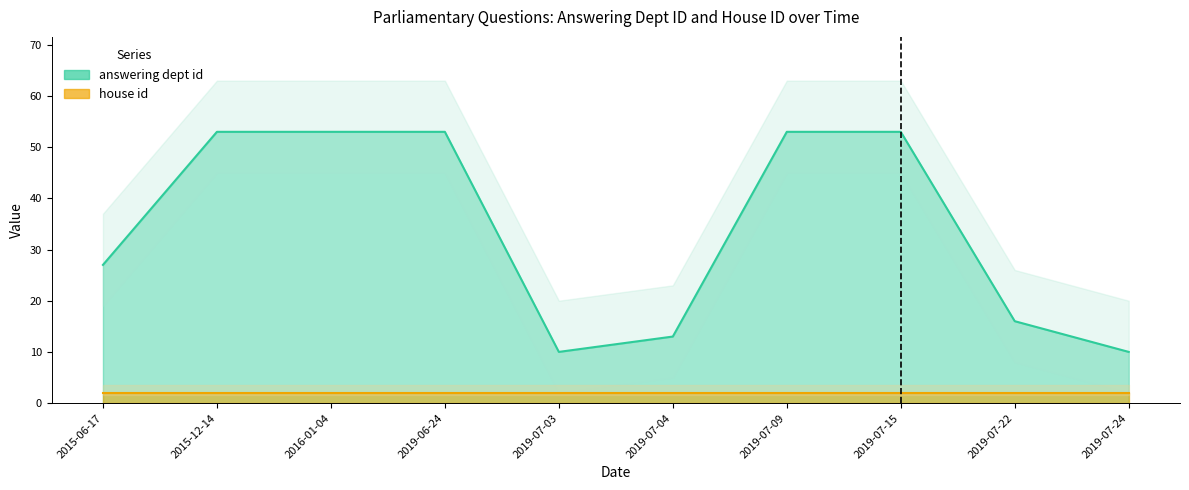

What is the sum of all values?

341